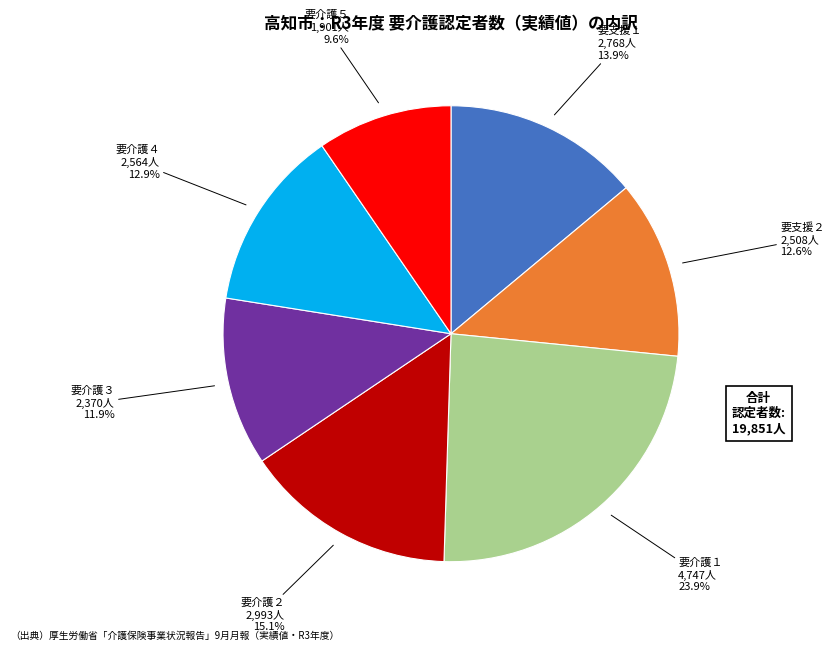

To the nearest percent, what is the average slice percentage?

14%